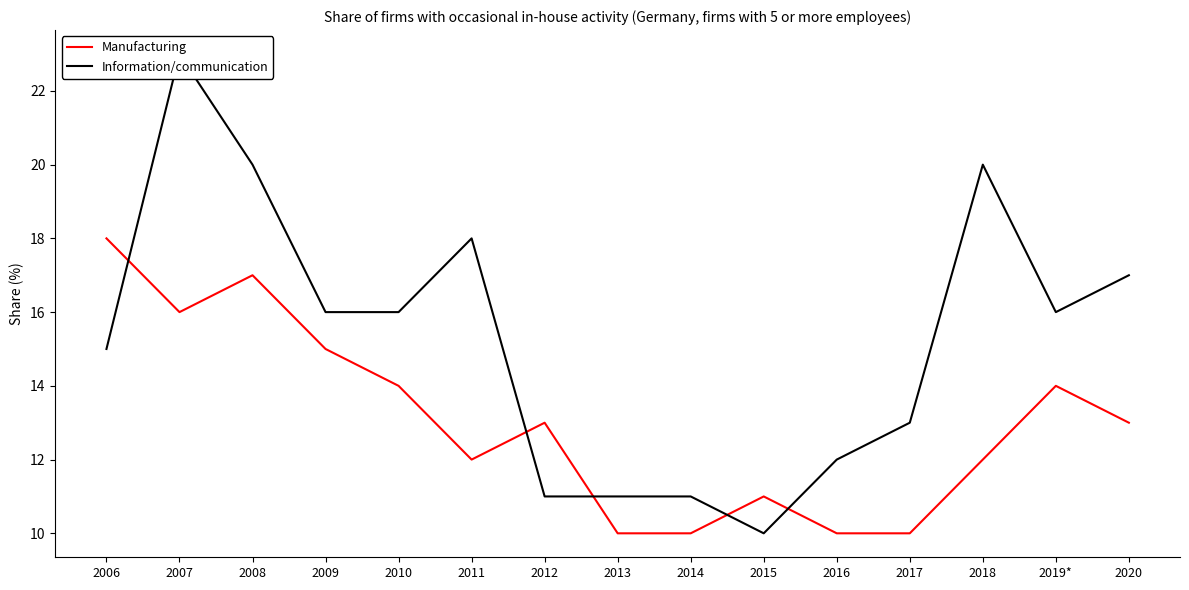

What is the average value of the Manufacturing series?

13